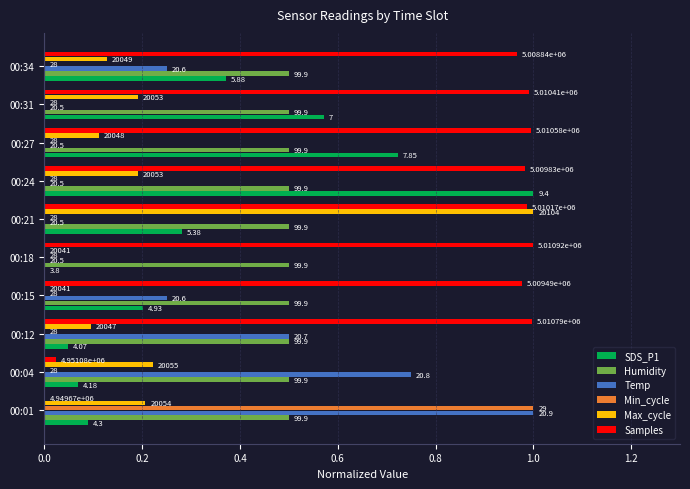

What are all the series names shown in the legend?

SDS_P1, Humidity, Temp, Min_cycle, Max_cycle, Samples